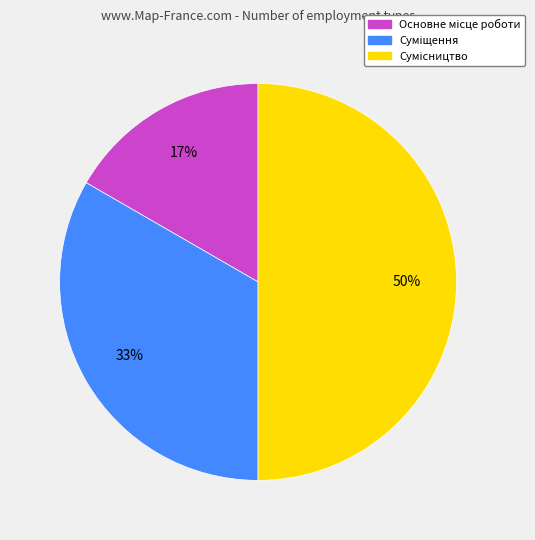

To the nearest percent, what is the average slice percentage?

33%